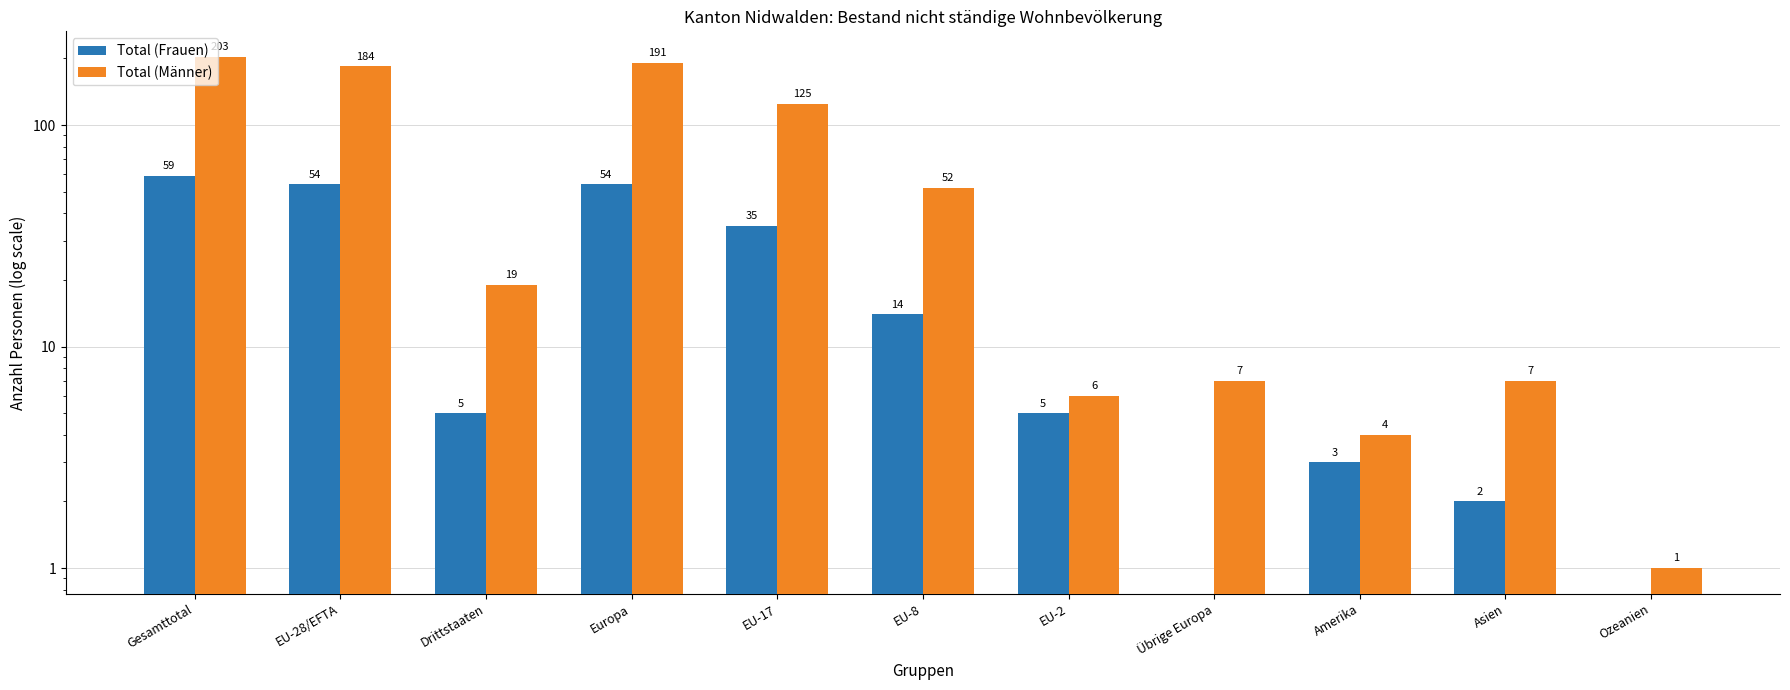

Reading left to right, transcribe all the data shown in this chart.

Total (Frauen): Gesamttotal=59	EU-28/EFTA=54	Drittstaaten=5	Europa=54	EU-17=35	EU-8=14	EU-2=5	Übrige Europa=0	Amerika=3	Asien=2	Ozeanien=0
Total (Männer): Gesamttotal=203	EU-28/EFTA=184	Drittstaaten=19	Europa=191	EU-17=125	EU-8=52	EU-2=6	Übrige Europa=7	Amerika=4	Asien=7	Ozeanien=1